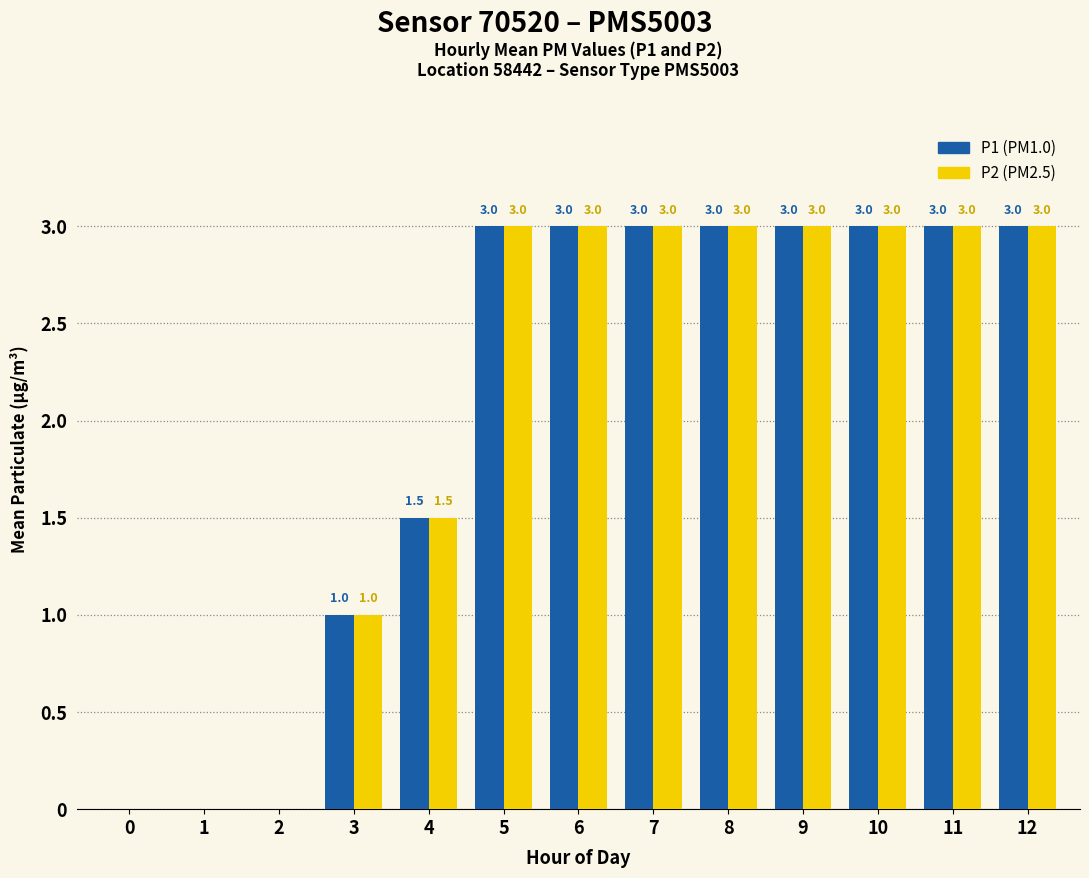

What is the maximum value shown in the chart?

3.0